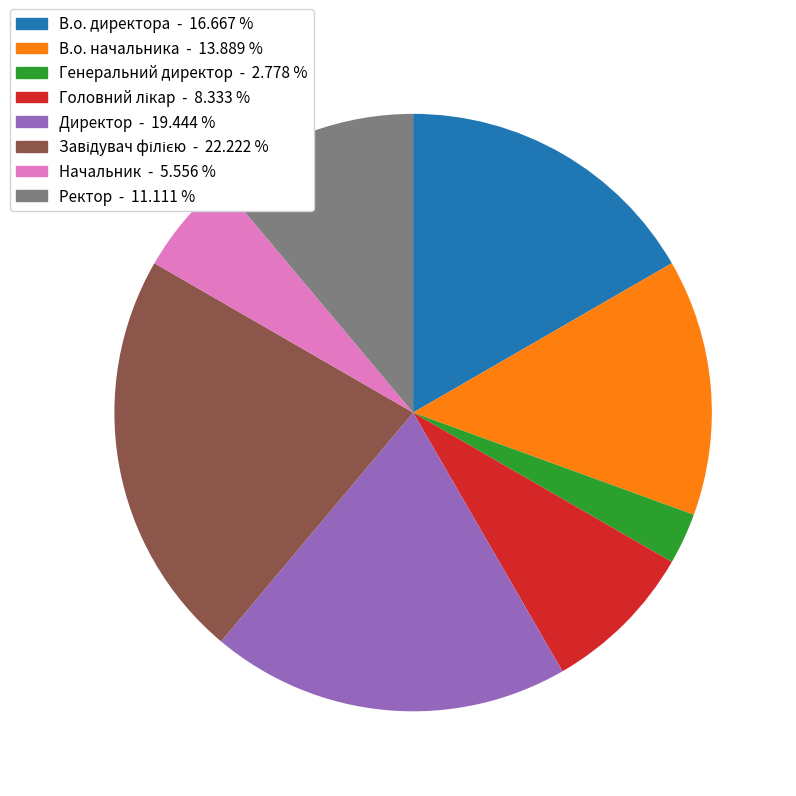

Which category has the smallest portion of the pie?

Генеральний директор